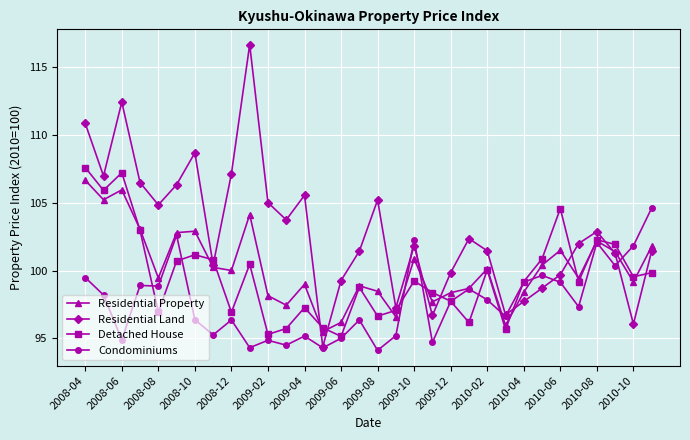

True or false: Residential Property and Residential Land intersect in this chart.

True